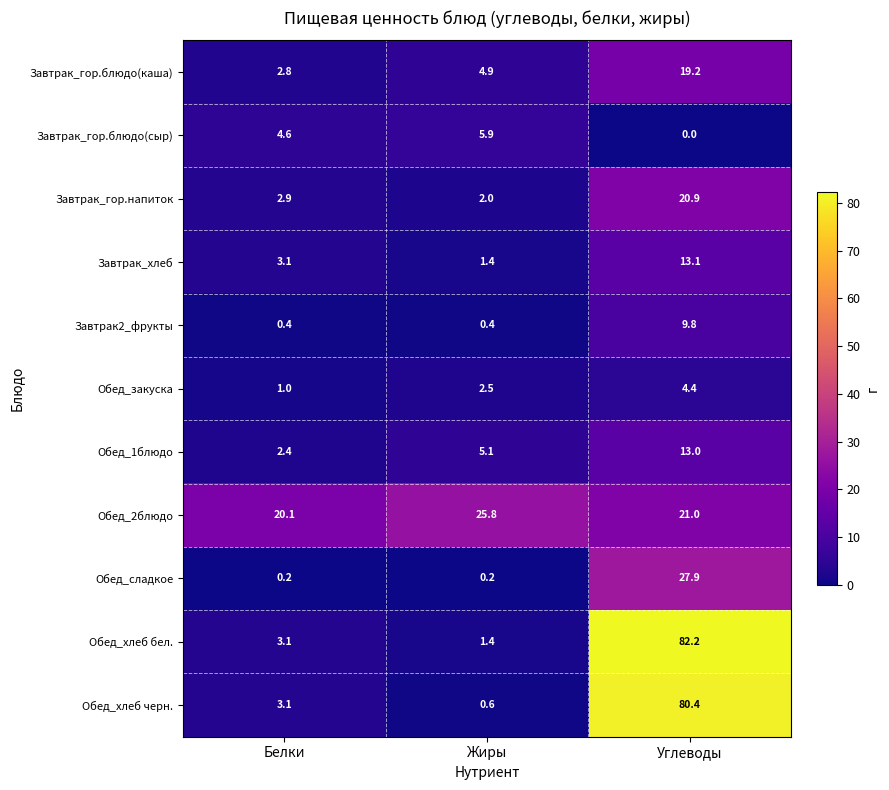

What is the difference between the second highest and minimum values in the Завтрак_хлеб series?

1.7